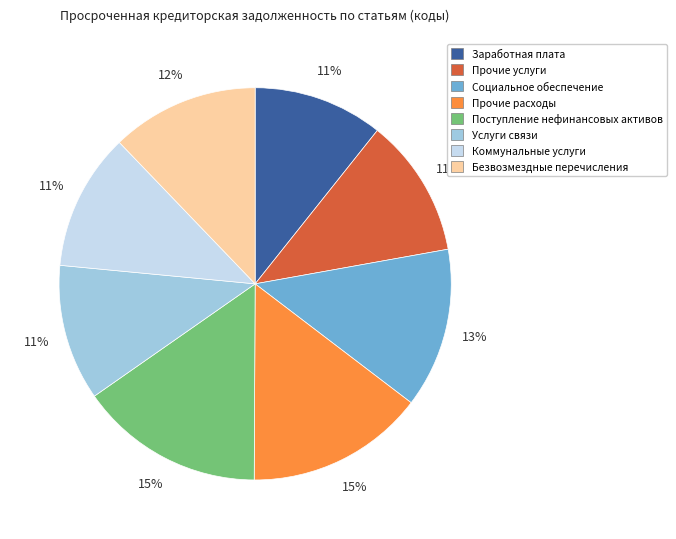

Is the sum of Заработная плата and Прочие расходы greater than half?

No